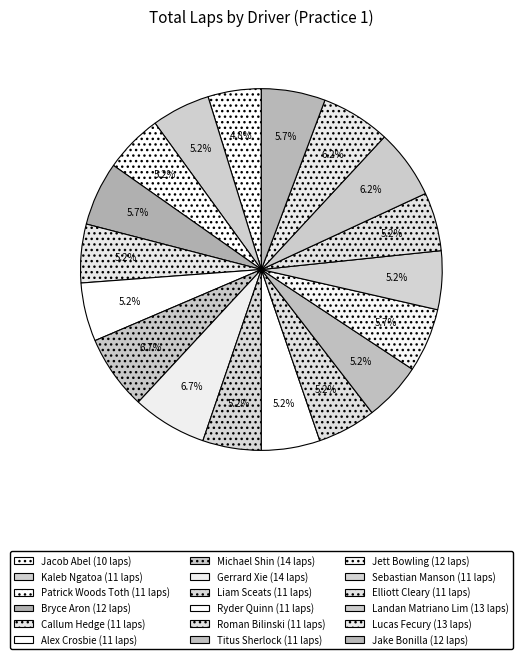

Is it true that Bryce Aron is 6% of the pie?

True